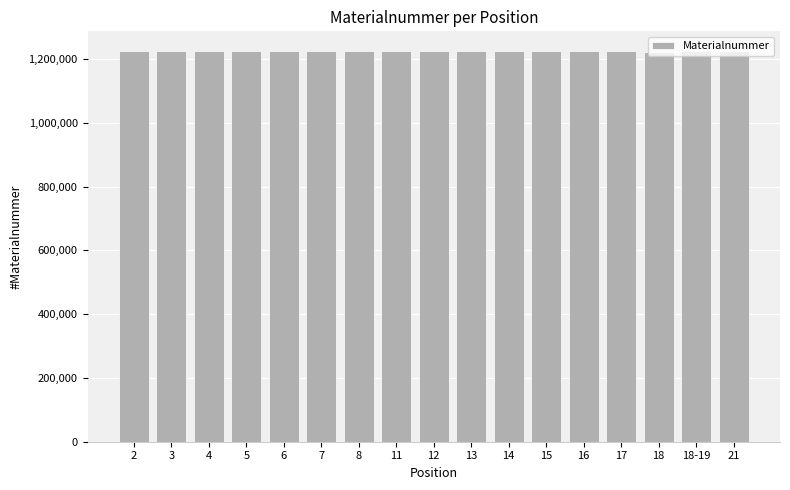

What is the label of the 17th bar from the left?

21